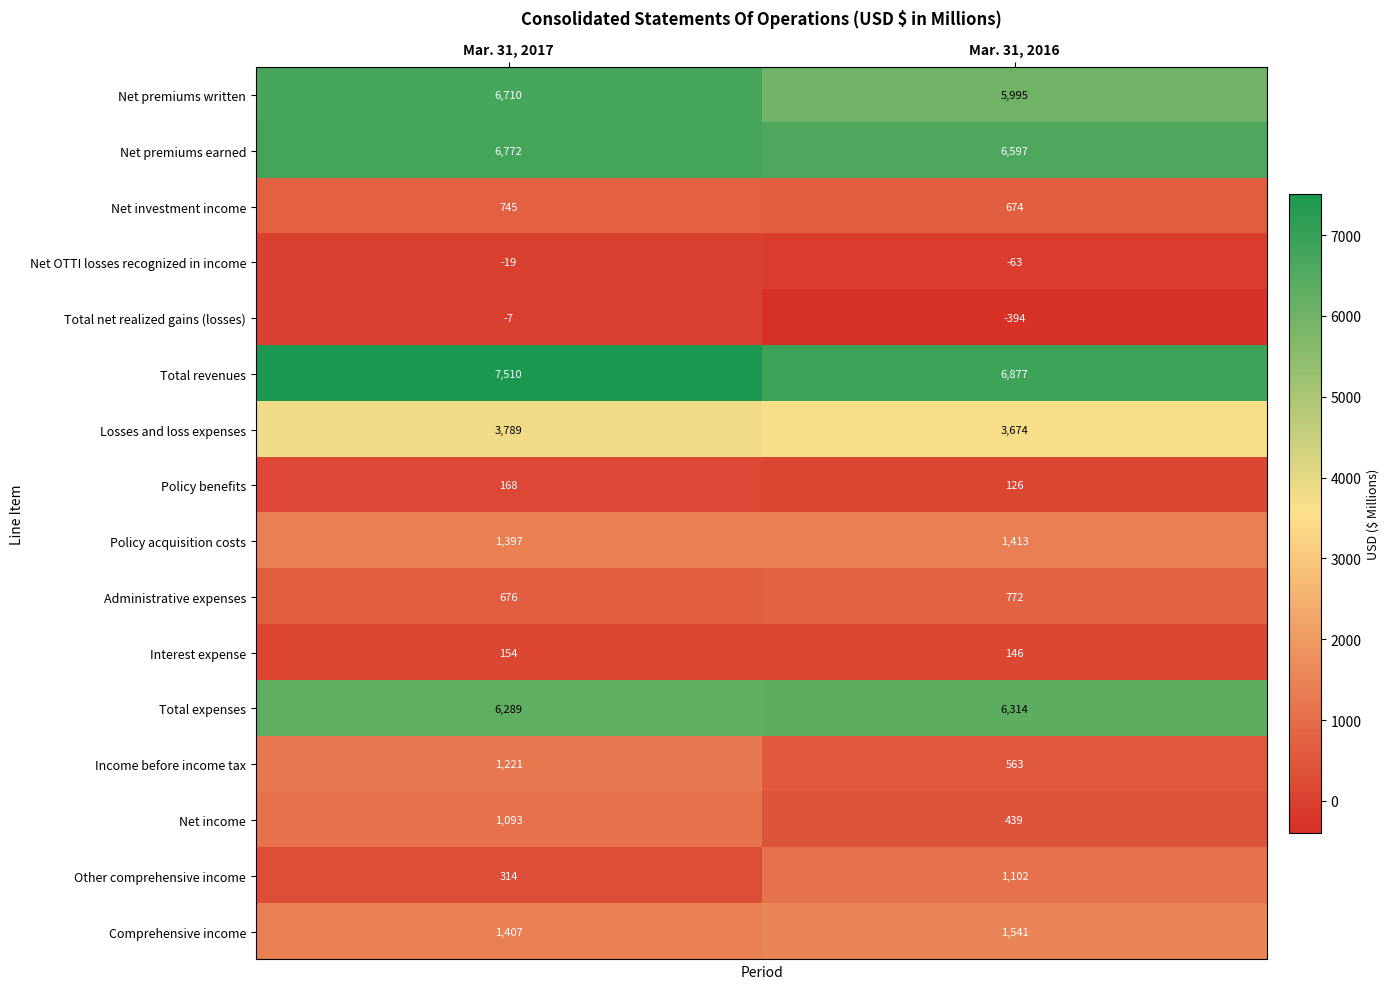

What is the difference between the highest and lowest values at Mar. 31, 2016?

7271